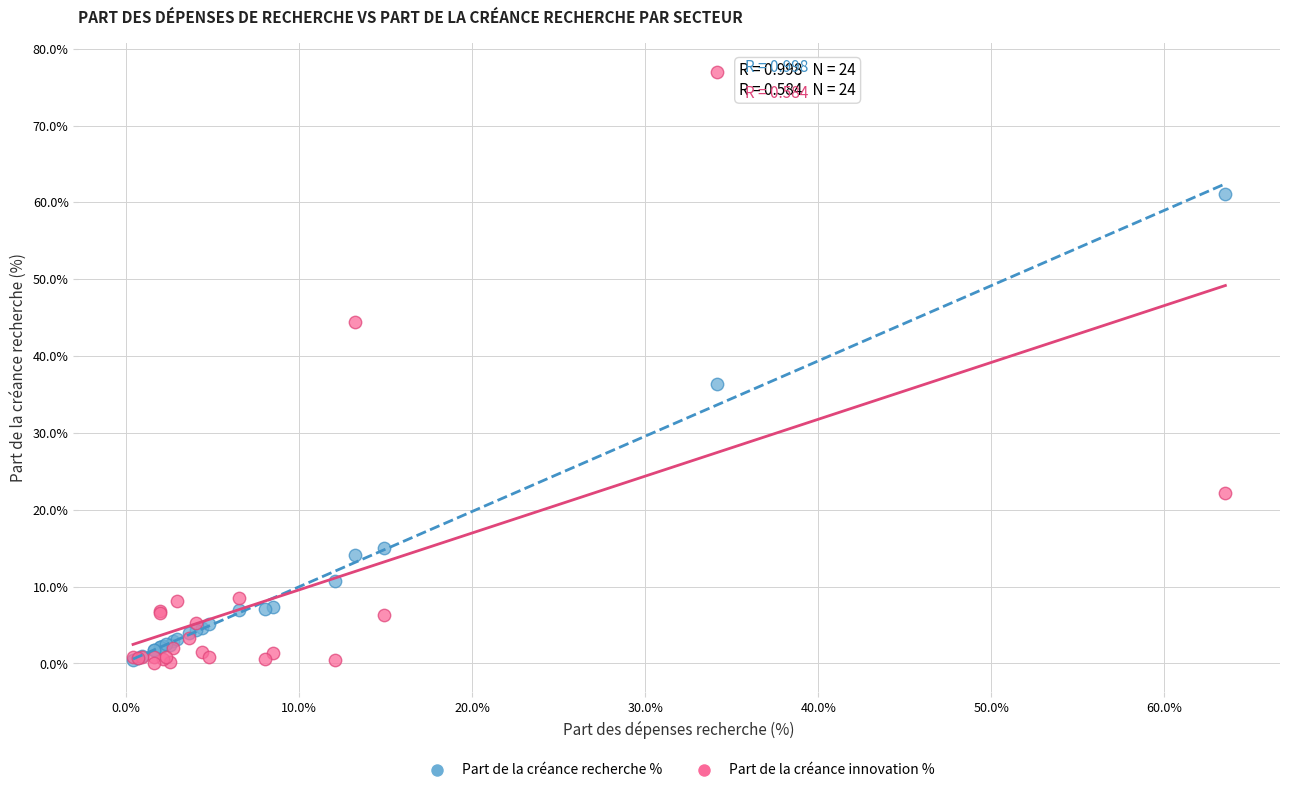

In the Part de la créance innovation % series, what Y value is closest to 38?

44.5